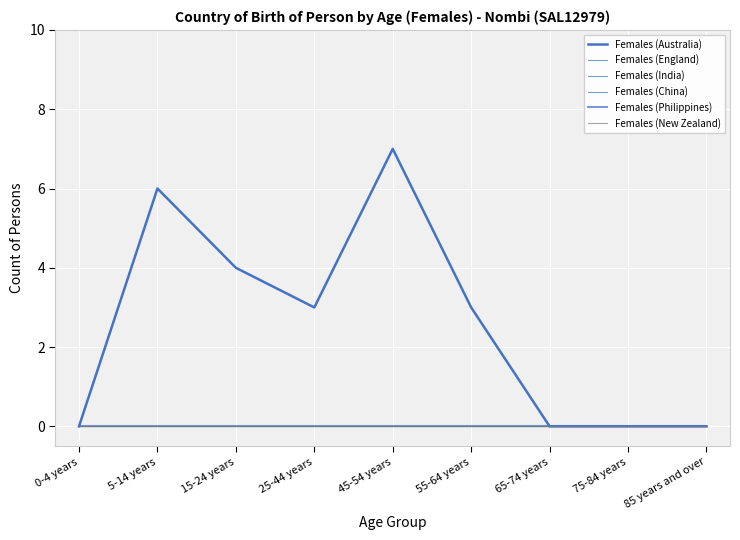

Between 45-54 years and 85 years and over, which series saw the biggest shift?

Females (Australia)